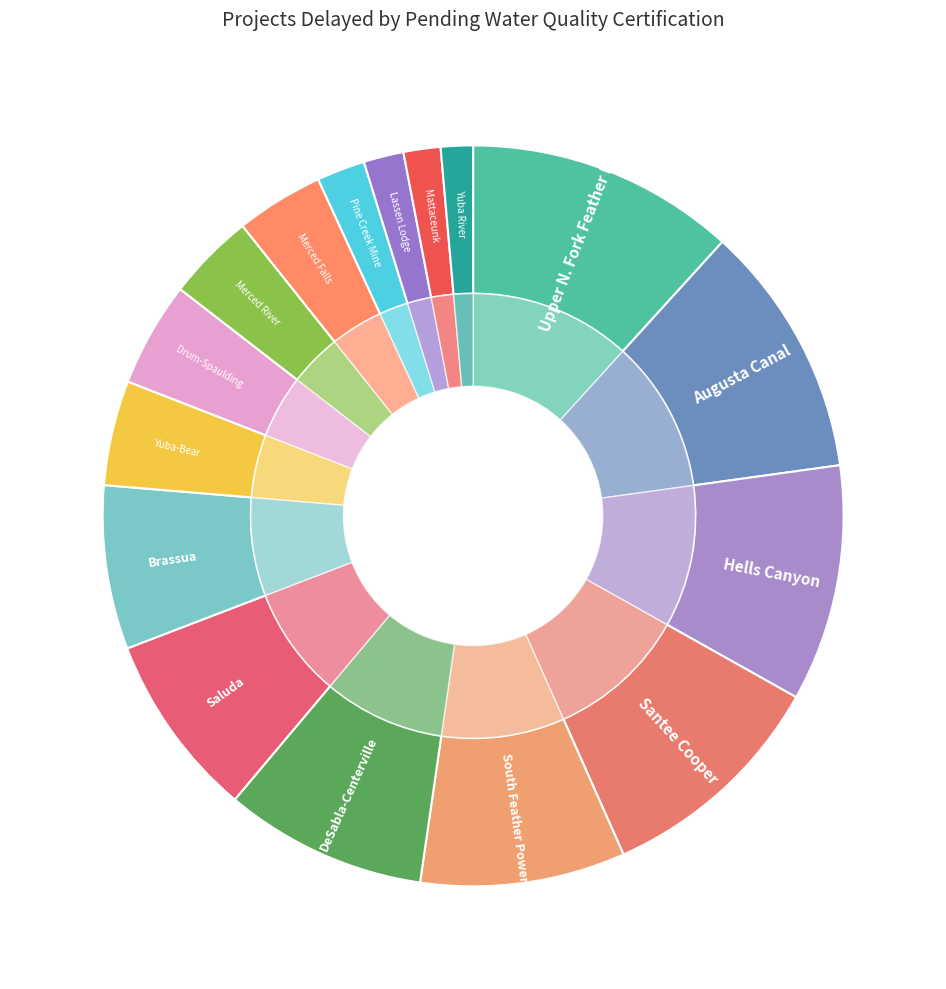

Rank the categories by value from highest to lowest.

Upper N. Fork Feather River, Augusta Canal, Hells Canyon, Santee Cooper, South Feather Power, DeSabla-Centerville, Saluda, Brassua, Yuba-Bear, Drum-Spaulding, Merced River, Merced Falls, Pine Creek Mine, Lassen Lodge, Mattaceunk, Yuba River